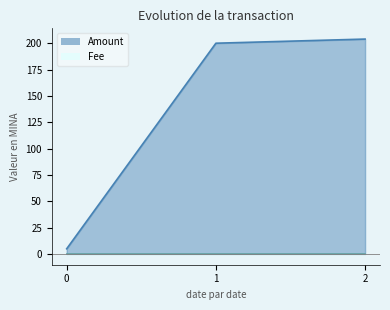

What is the difference between the maximum and second lowest values?

3.9